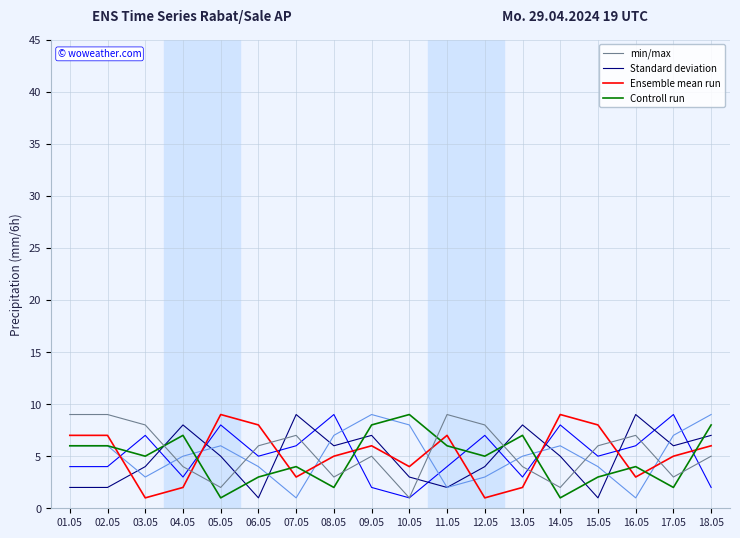

At how many categories does at least one series exceed 4?

18